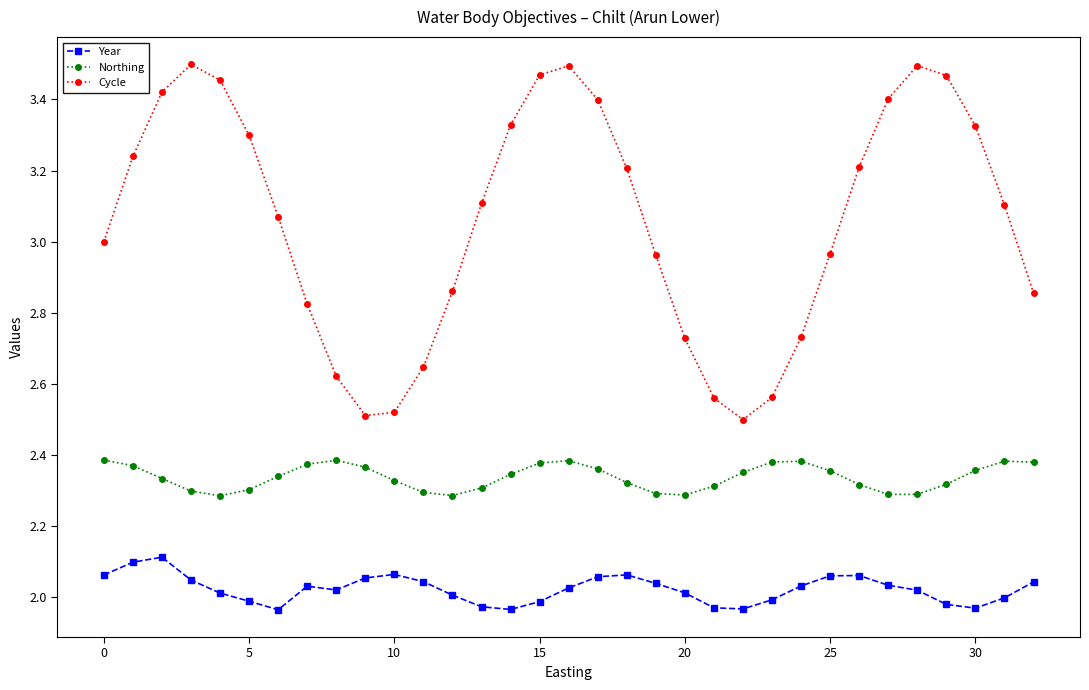

True or false: Cycle has more than 1 interior local peaks.

True